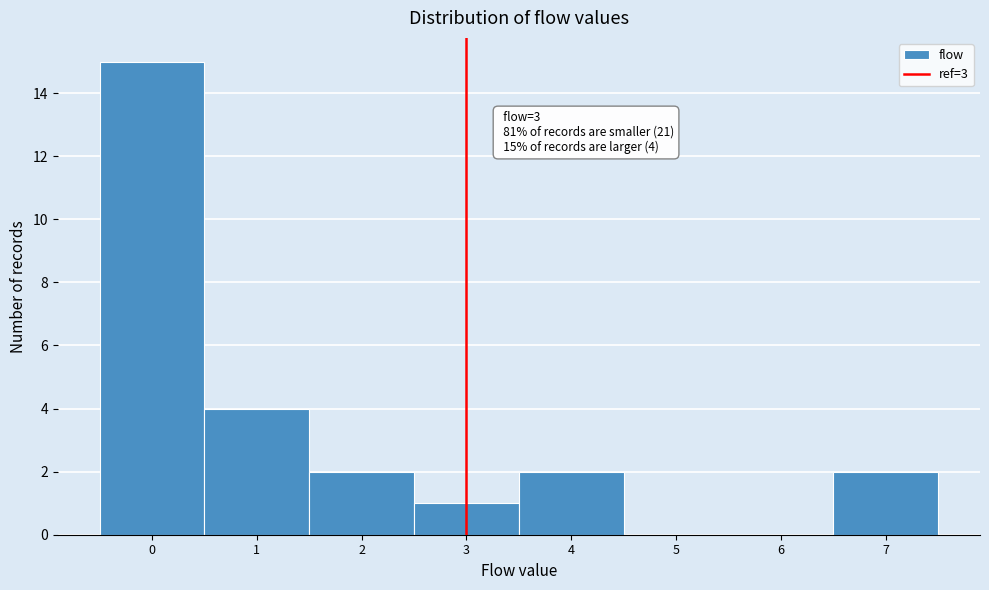

Which range on the x-axis has the tallest bar?

-0.5 to 0.5